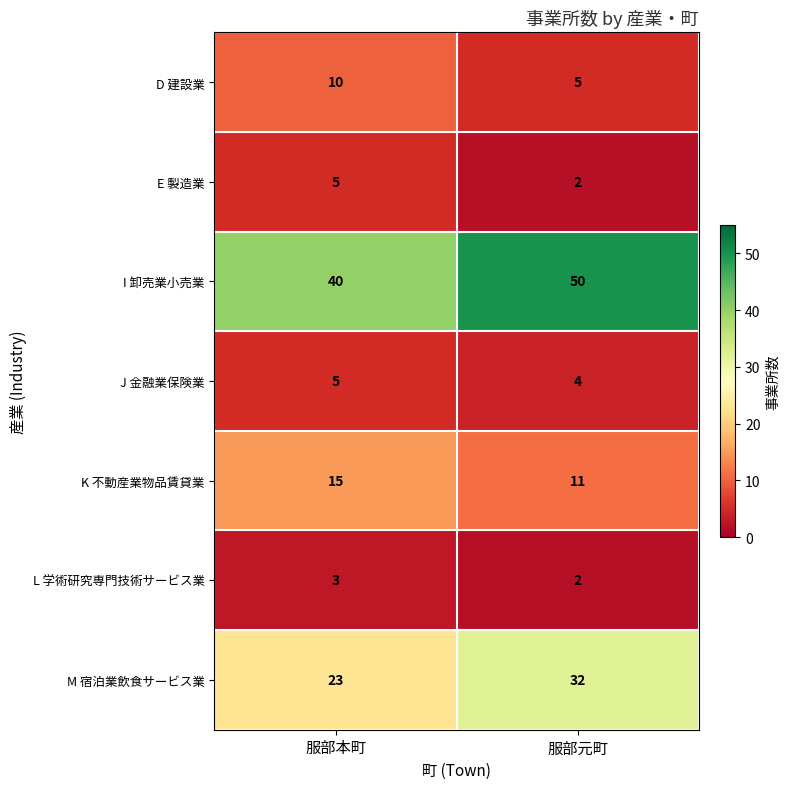

At how many categories does at least one series exceed 29?

2